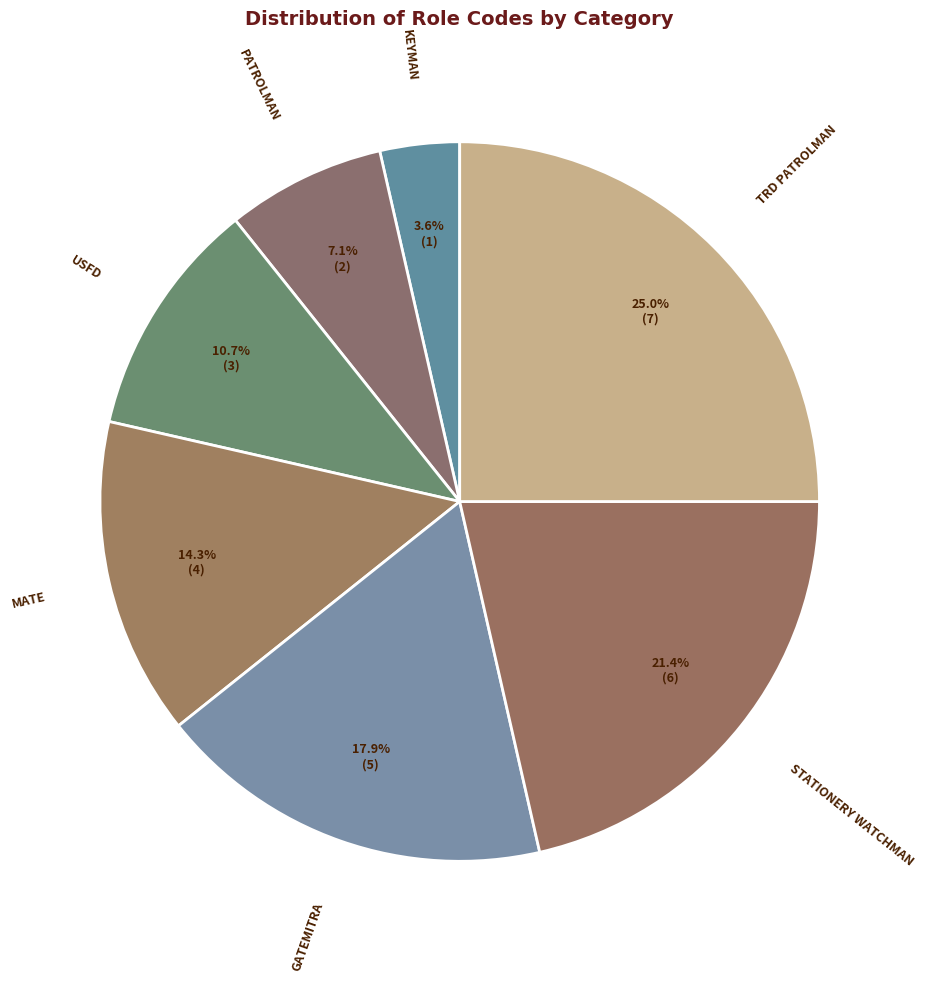

Count the number of slices in the pie.

7